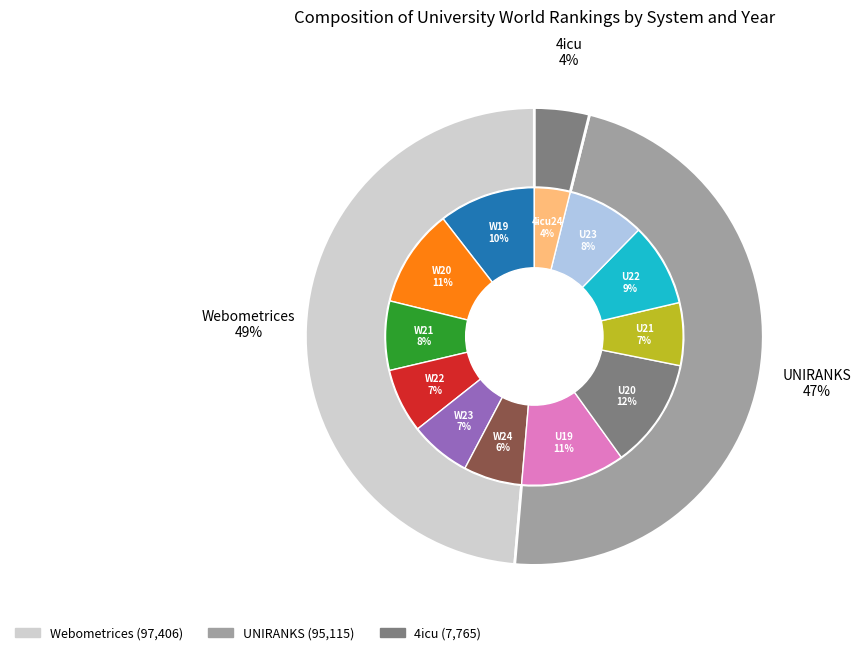

Which slice is the smallest?

2024 4icu